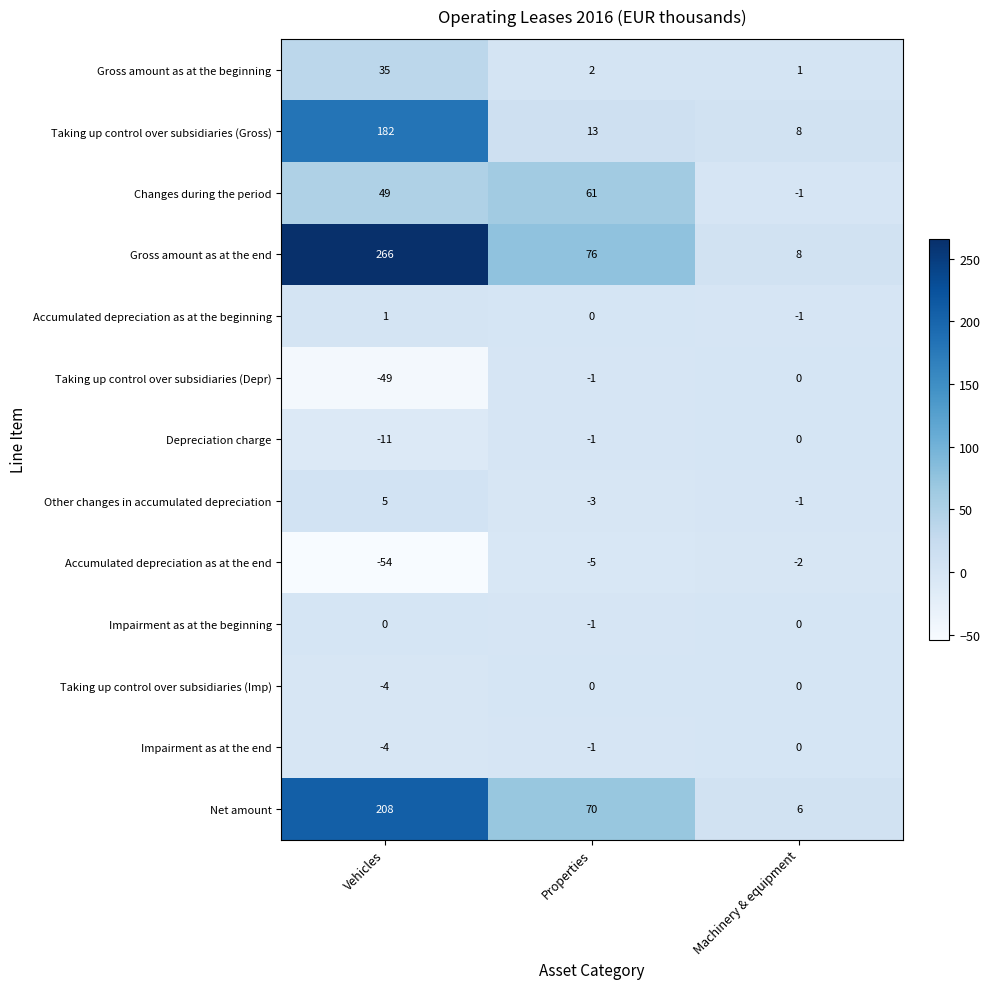

True or false: Accumulated depreciation as at the beginning has a value of 0 at Machinery & equipment.

False